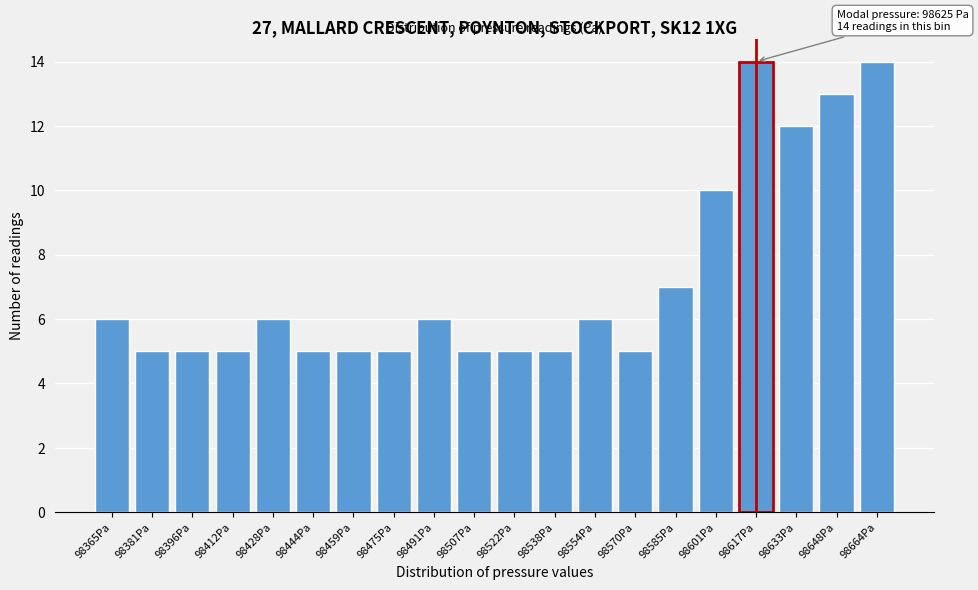

Reading left to right, what are all the values shown in this chart?

98365Pa=6	98381Pa=5	98396Pa=5	98412Pa=5	98428Pa=6	98444Pa=5	98459Pa=5	98475Pa=5	98491Pa=6	98507Pa=5	98522Pa=5	98538Pa=5	98554Pa=6	98570Pa=5	98585Pa=7	98601Pa=10	98617Pa=14	98633Pa=12	98648Pa=13	98664Pa=14